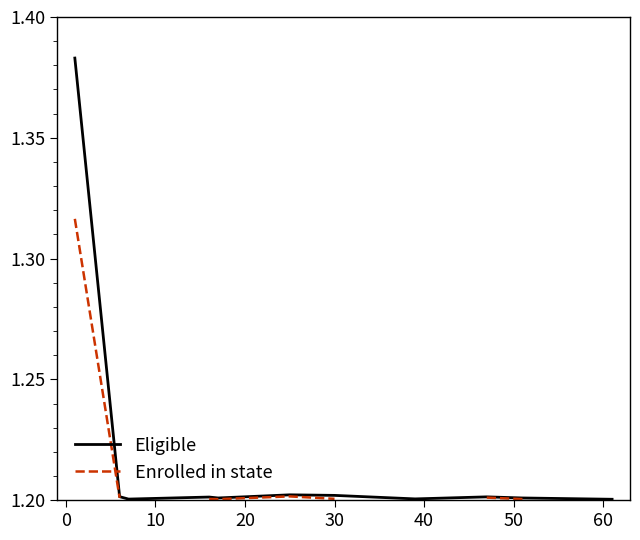

Does the chart have visible grid lines?

No